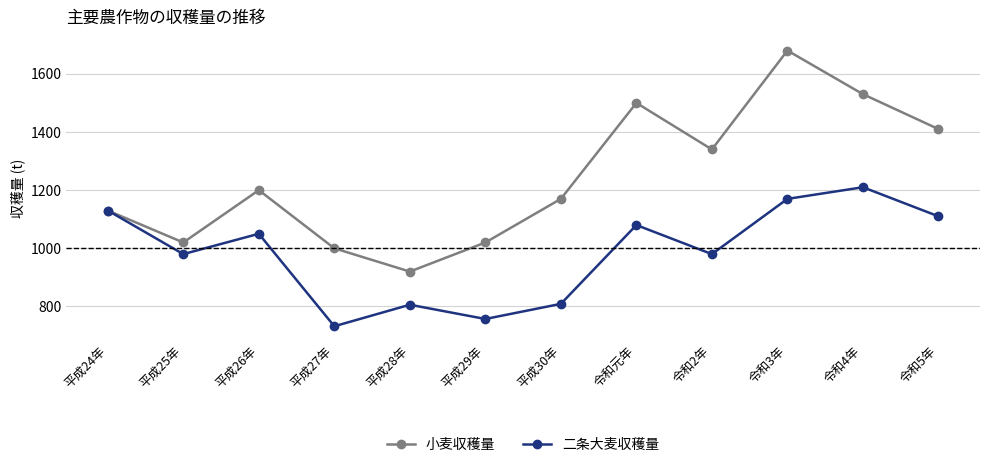

What is the difference between the maximum and minimum values in the 小麦収穫量 series?

760